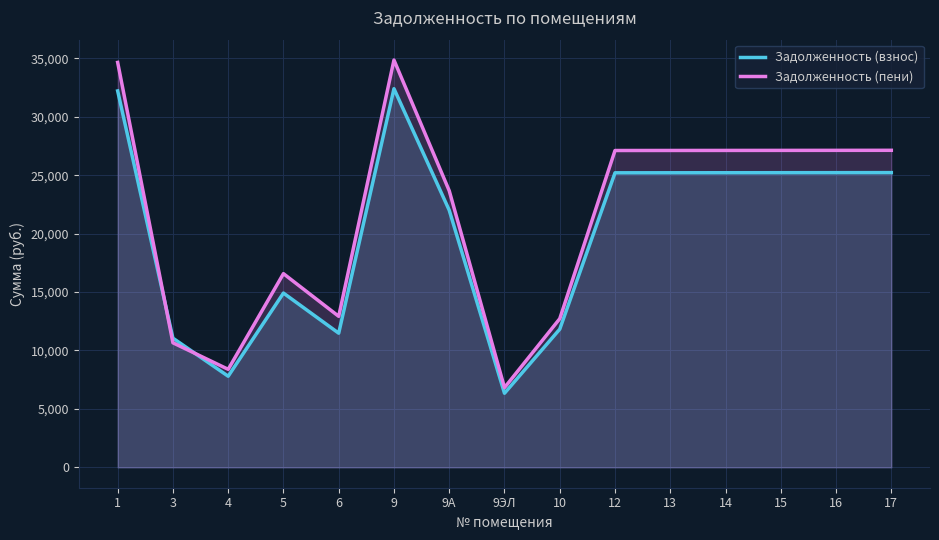

What is the maximum value shown in the chart?

34851.2